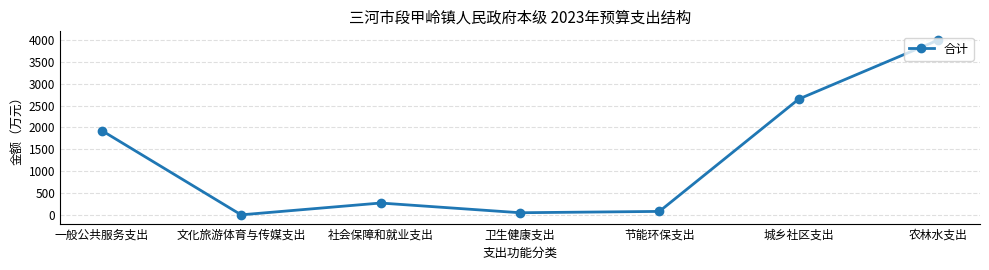

What is the maximum value shown in the chart?

3999.8